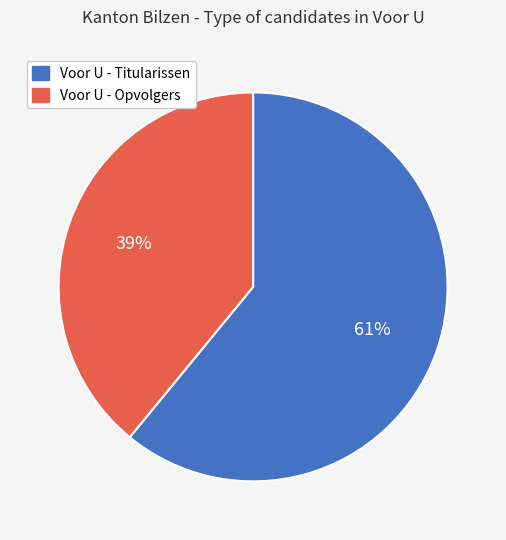

What percentage is the Voor U - Titularissen slice, to the nearest percent?

61%